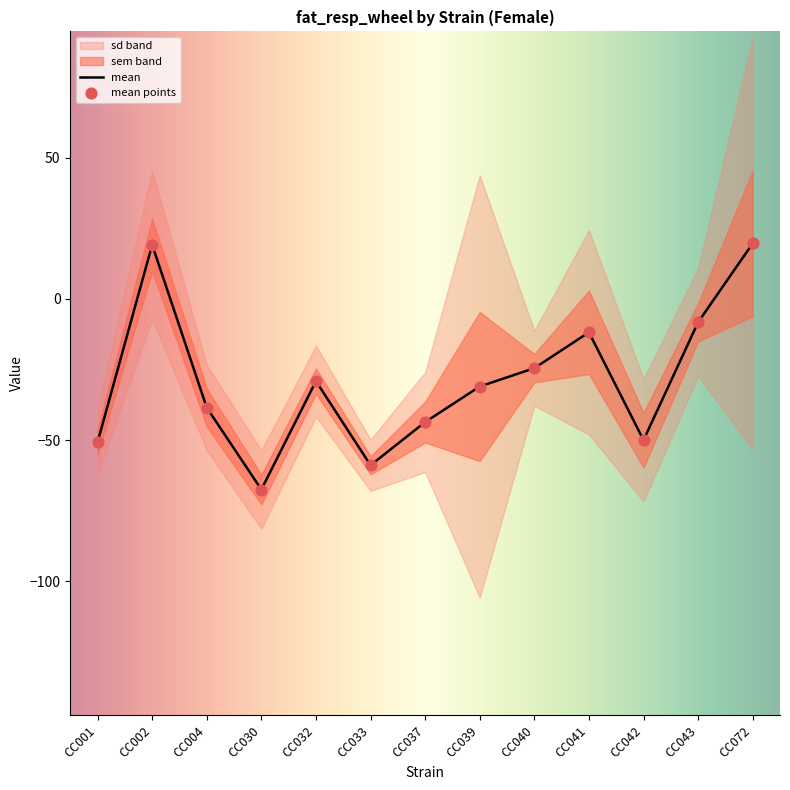

Which category has the lowest value in the mean series?

CC030